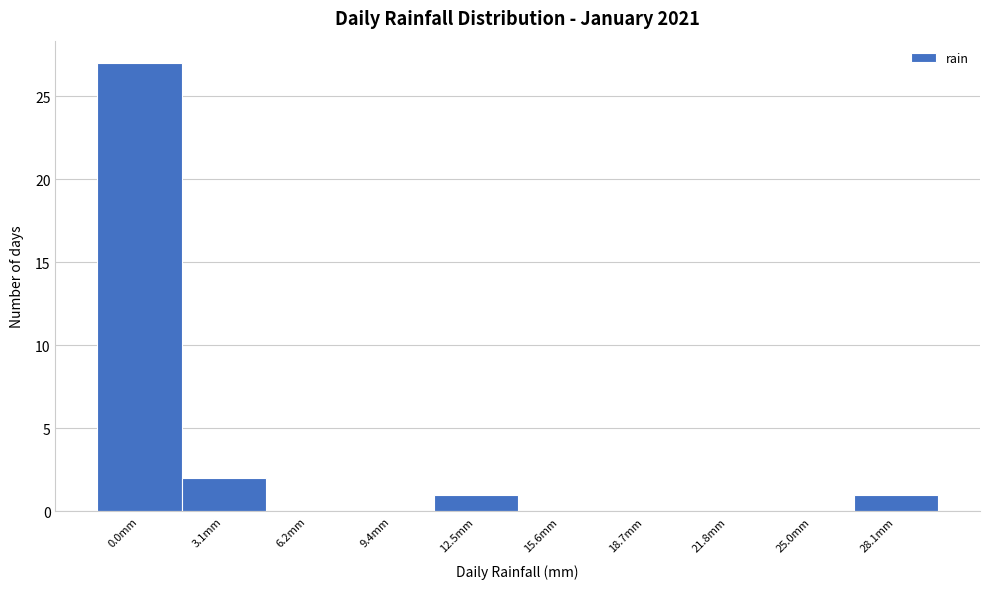

Reading left to right, transcribe all the data shown in this chart.

0.0mm=27	3.1mm=2	6.2mm=0	9.4mm=0	12.5mm=1	15.6mm=0	18.7mm=0	21.8mm=0	25.0mm=0	28.1mm=1